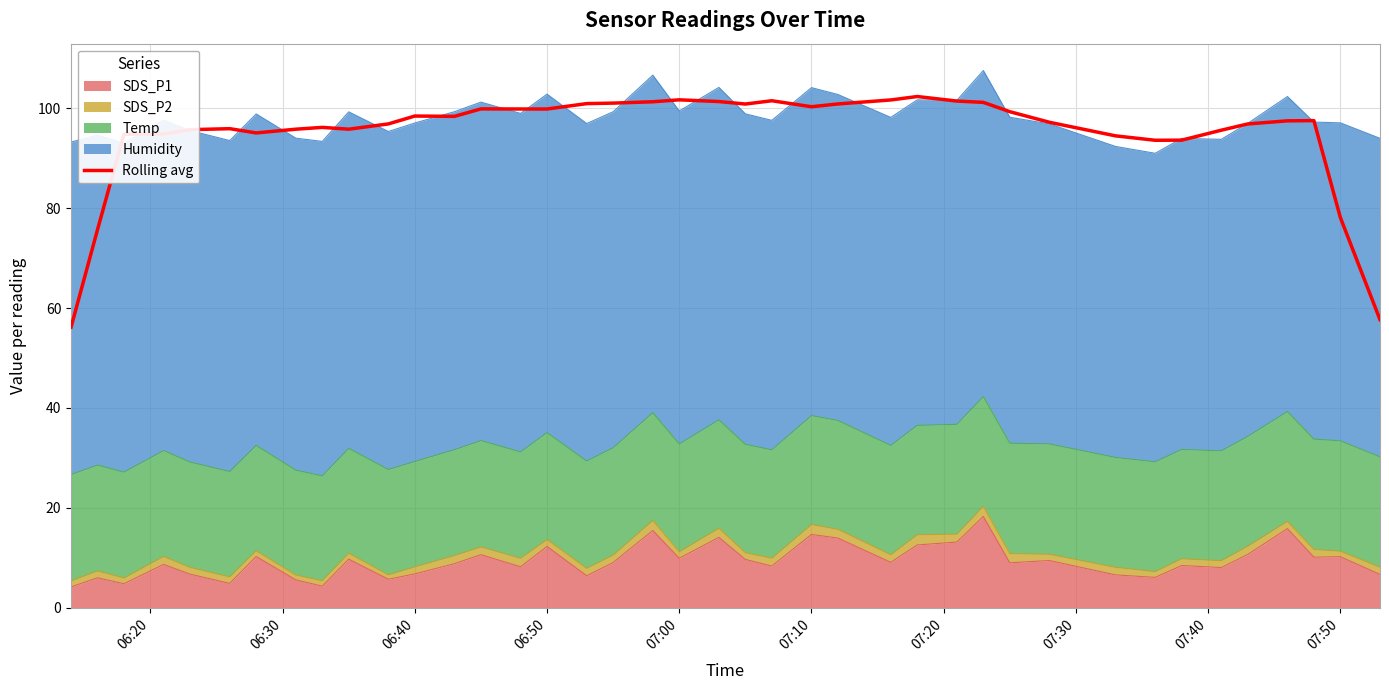

How many values are below 97?

18